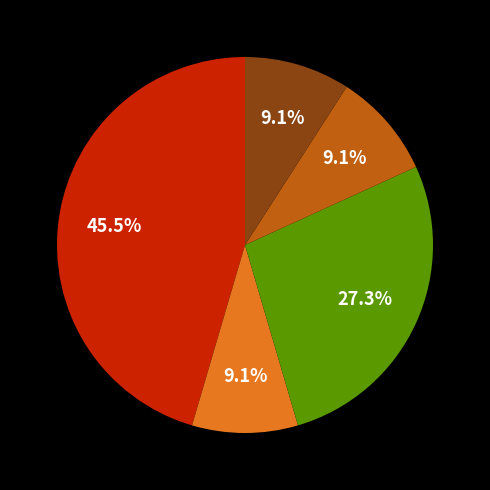

Does any single category account for the majority?

No